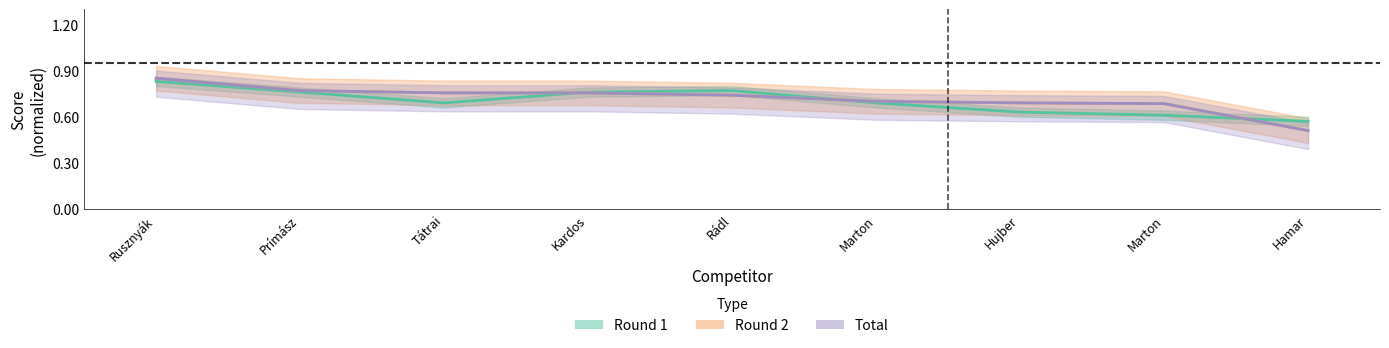

Which label corresponds to the smallest value in the chart?

Hamar